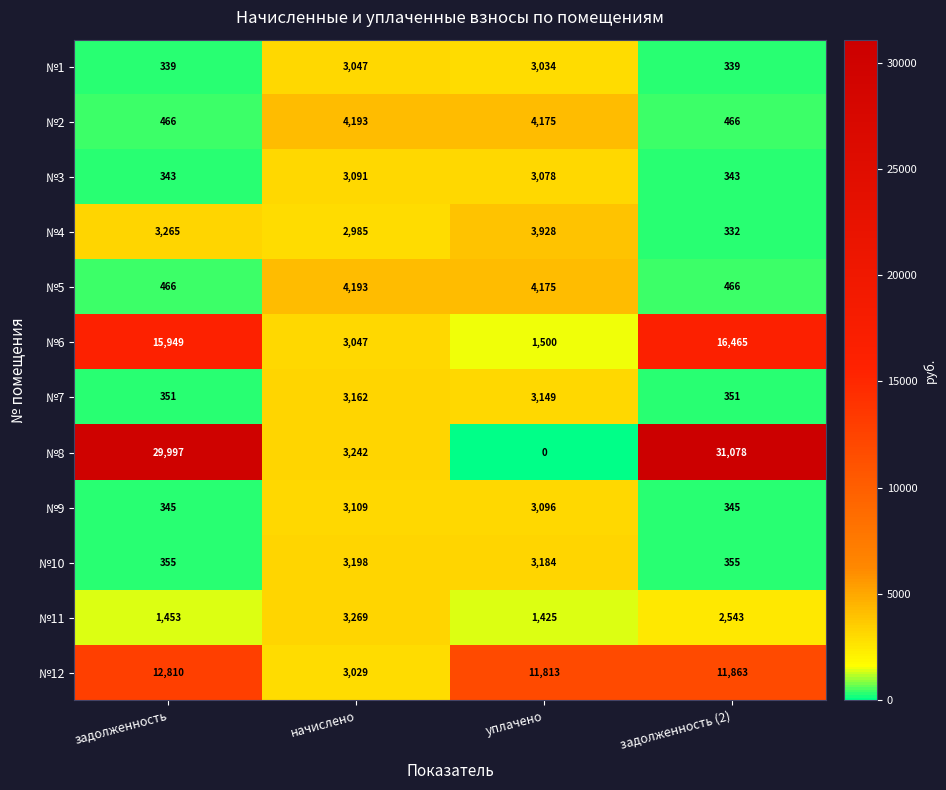

What is the difference between the maximum and minimum values in the №10 series?

2843